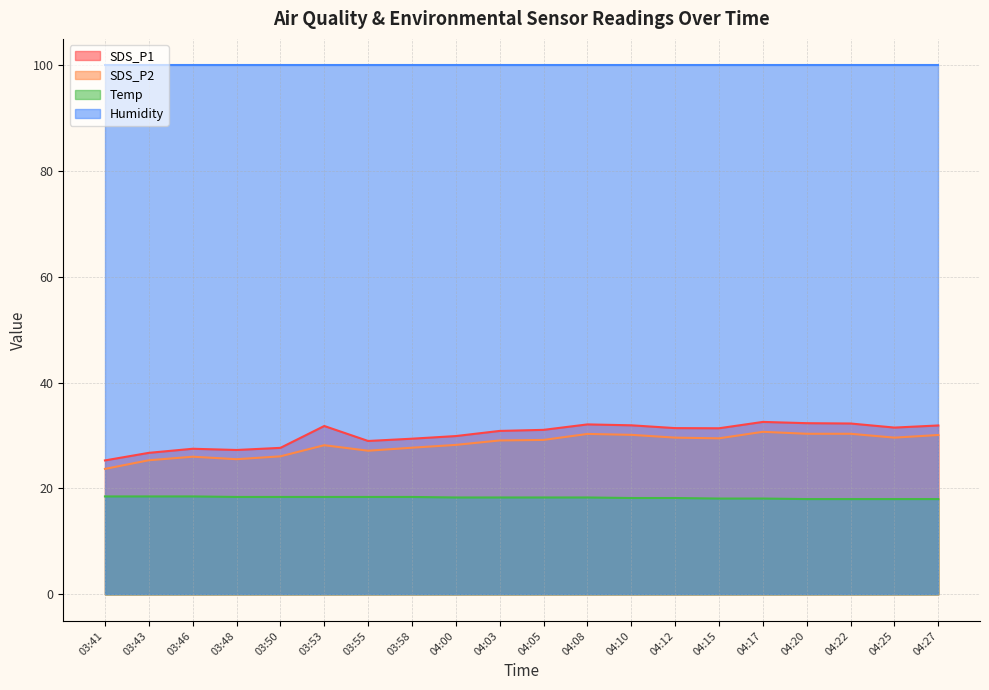

True or false: SDS_P2 and Temp intersect in this chart.

False